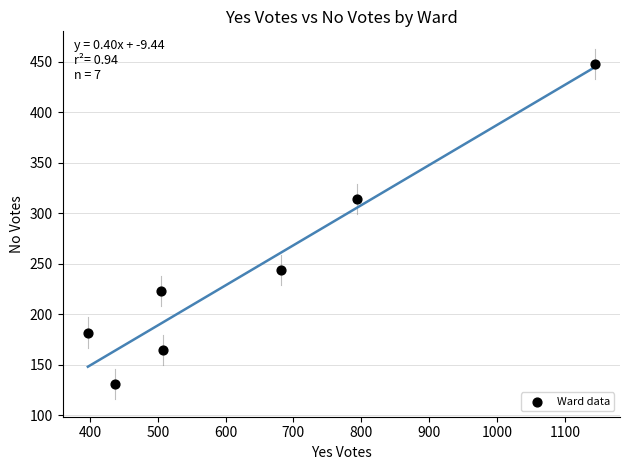

What is the average Y value?

244